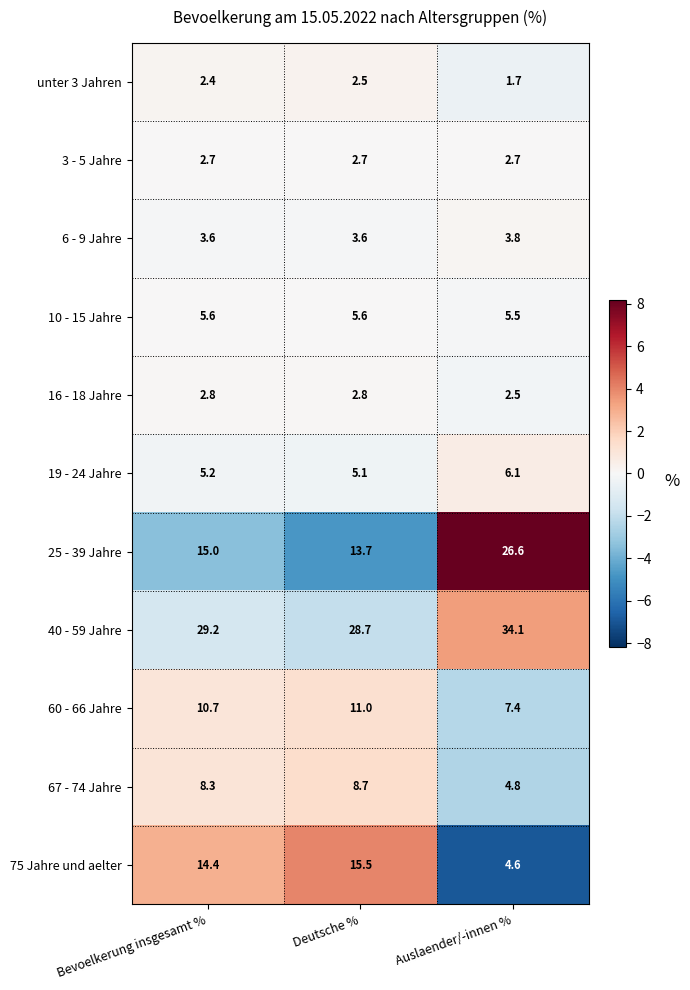

Which label corresponds to the smallest value in the chart?

Auslaender/-innen %